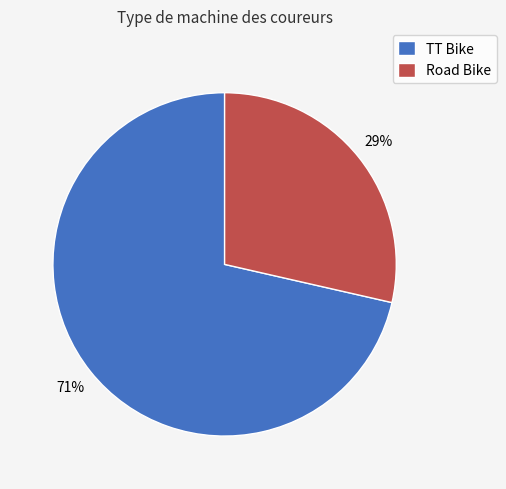

What is the ratio of the value at Road Bike to the value at TT Bike?

0.4